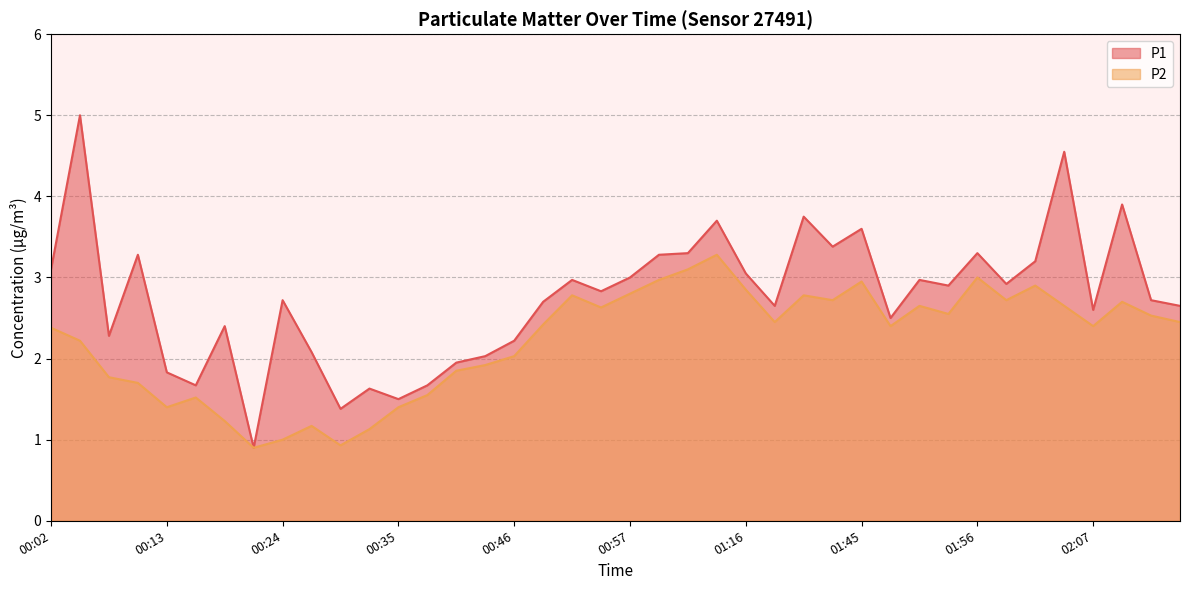

How many series are shown in this chart?

2